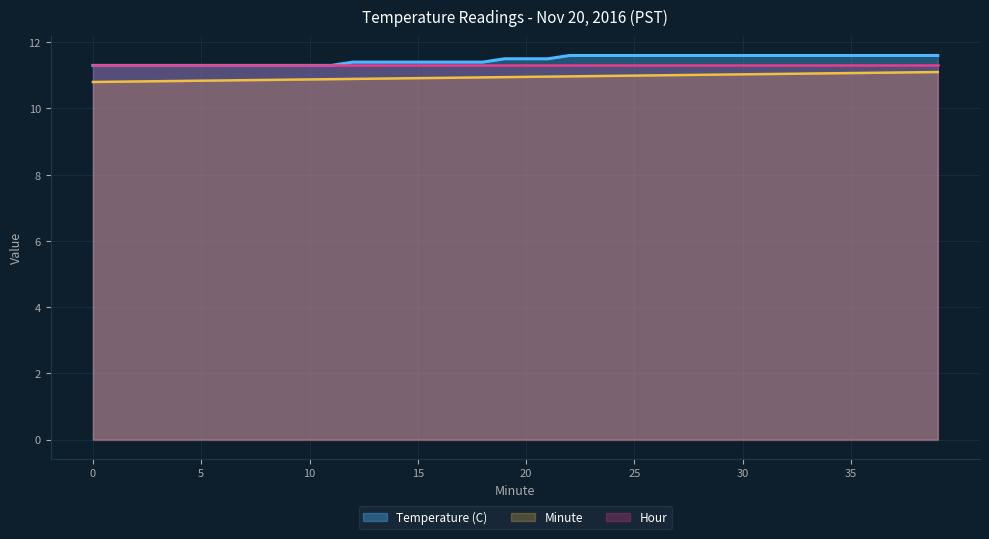

List the series in order of their overall mean, highest first.

Temperature (C), Hour, Minute